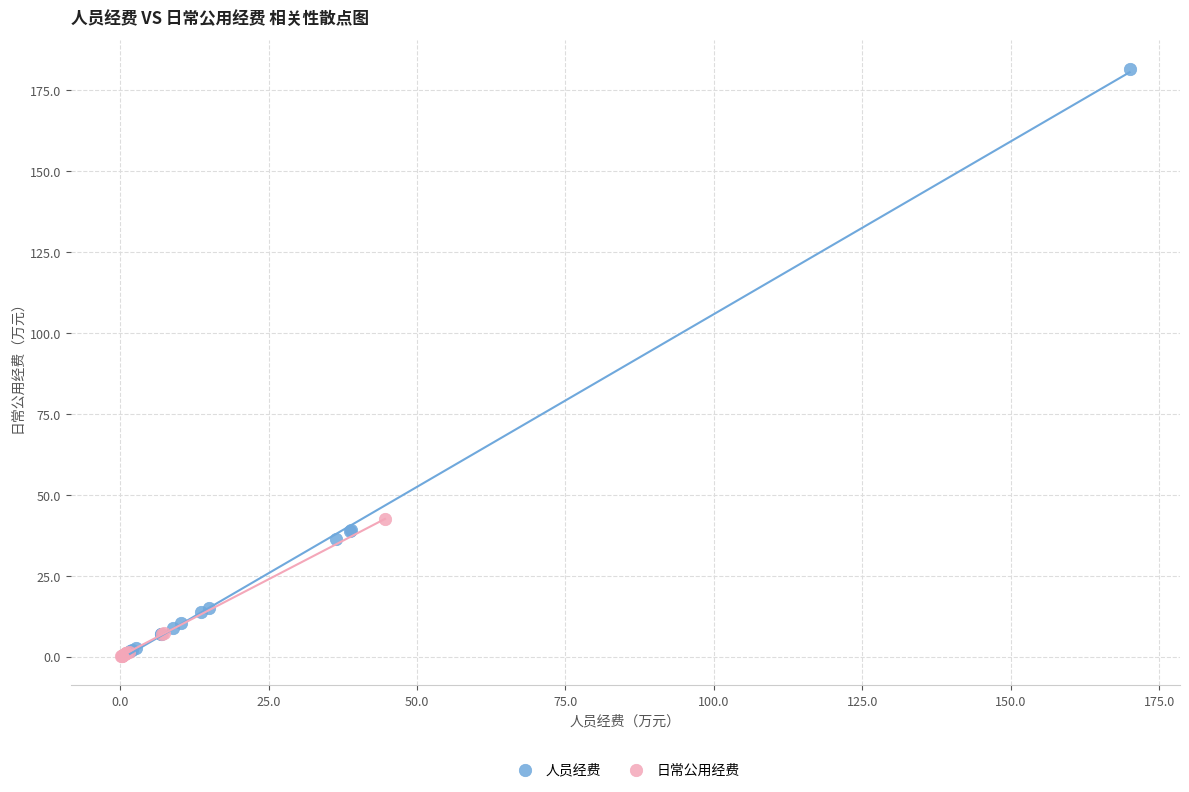

Which series has the widest spread of Y values?

人员经费